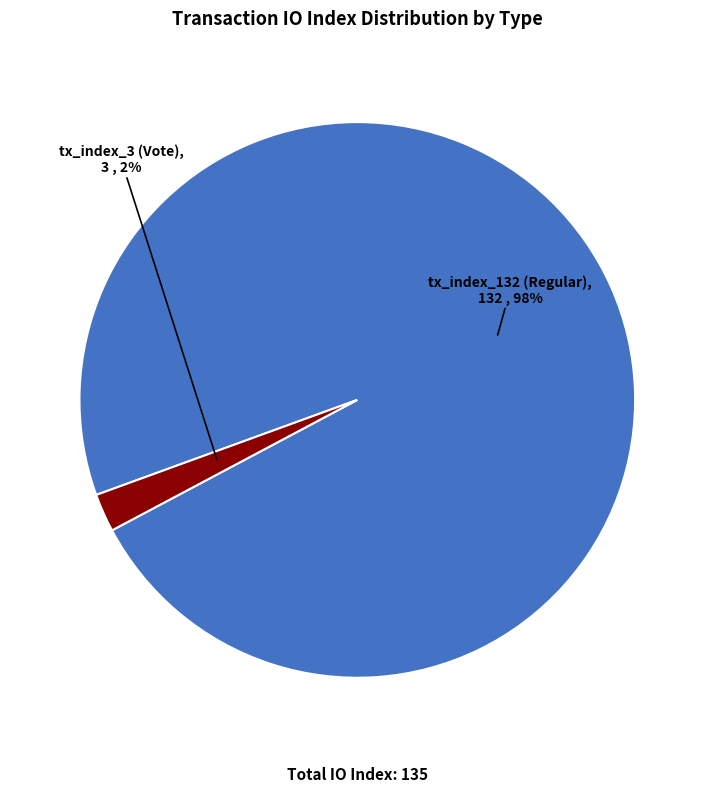

Is there a majority slice in this chart?

Yes